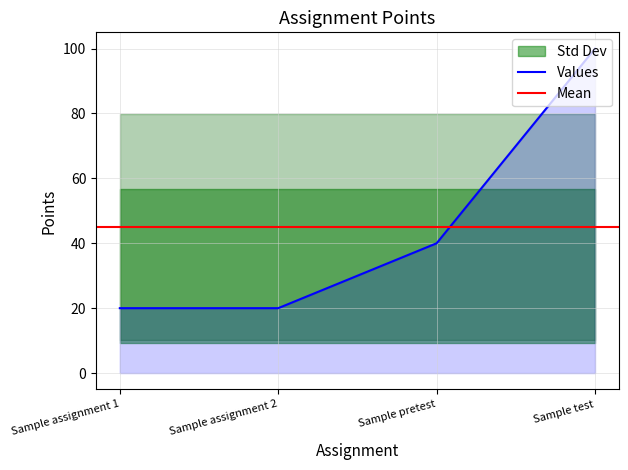

The chart shows a value of 40 at Sample pretest. True or false?

True